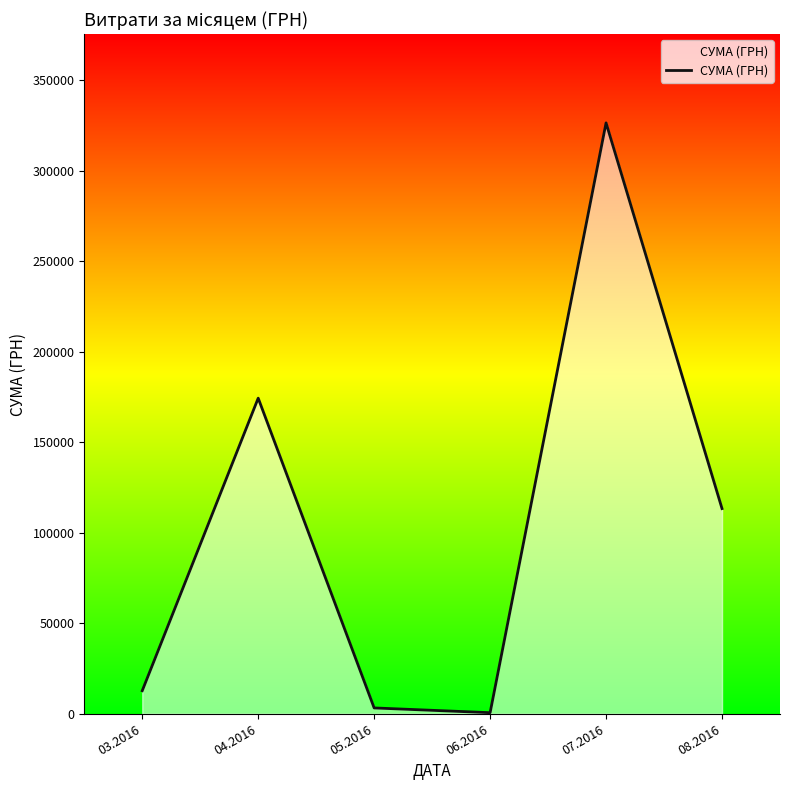

Is it true that the value at 04.2016 is 248703.3?

False